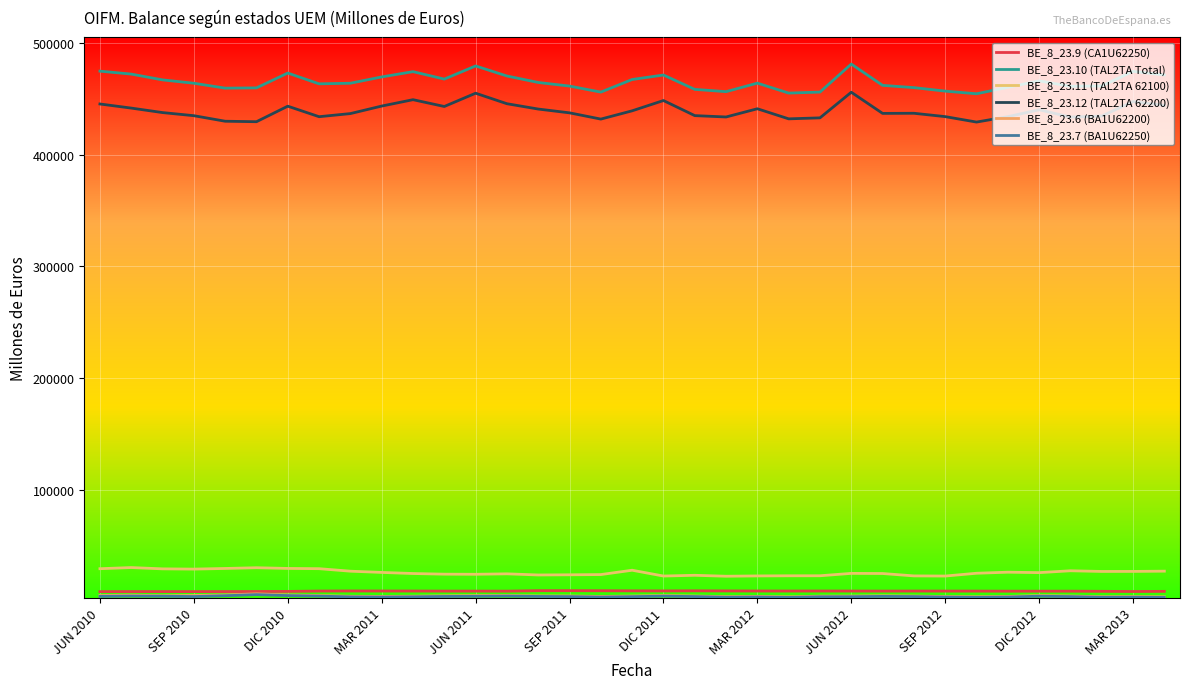

How many categories are shown in the chart?

35